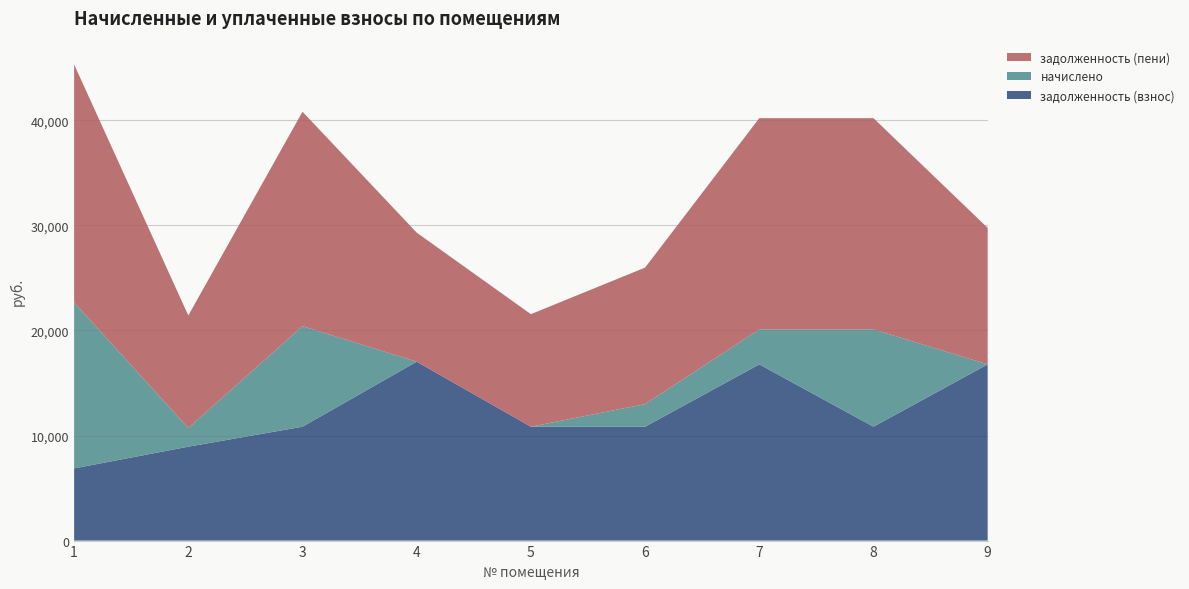

What is the total value across all series at 9?

29759.4